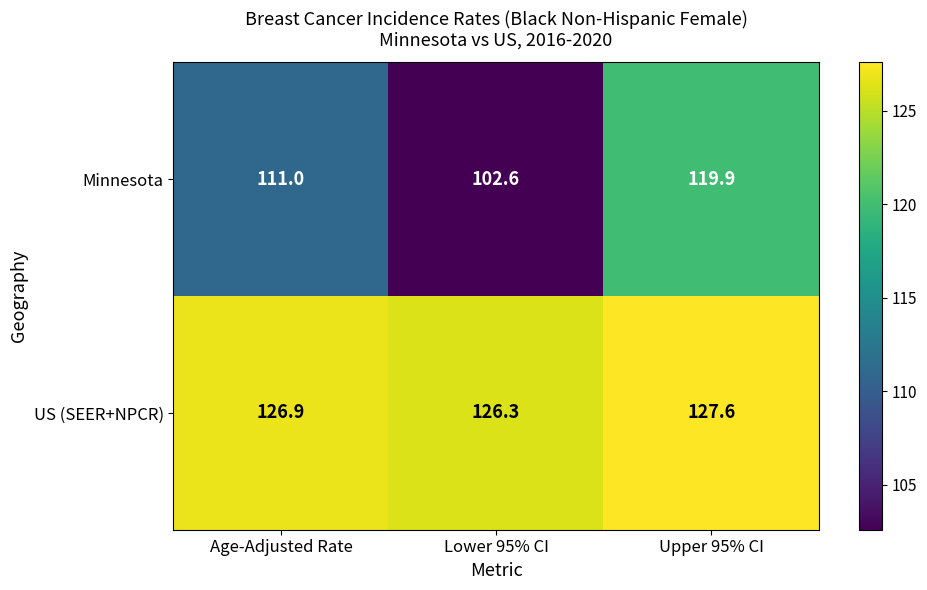

What is the sum of all US (SEER+NPCR) values?

380.8